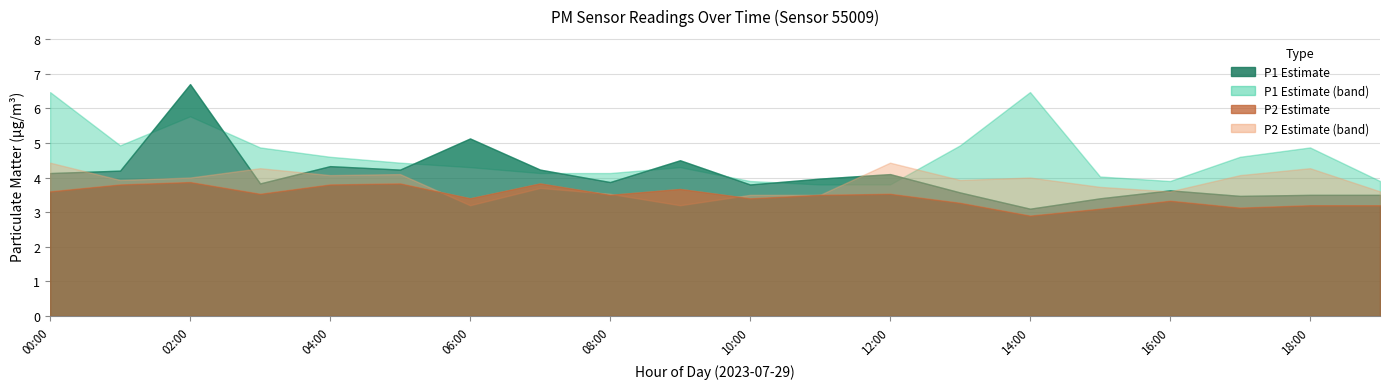

Is the value of P1 at 10:00 greater than the value of P2 at 09:00?

Yes